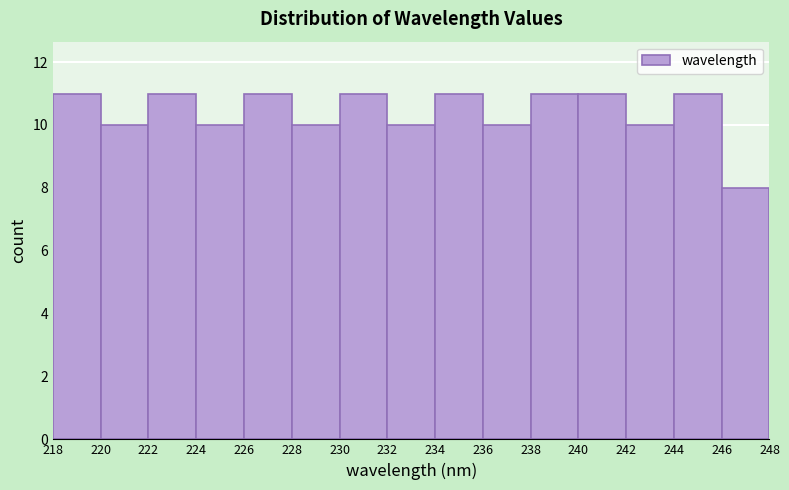

How tall is the bar that spans 246 to 248 on the x-axis? The values are not printed on the chart, so give them approximately, as read against the axis.

8